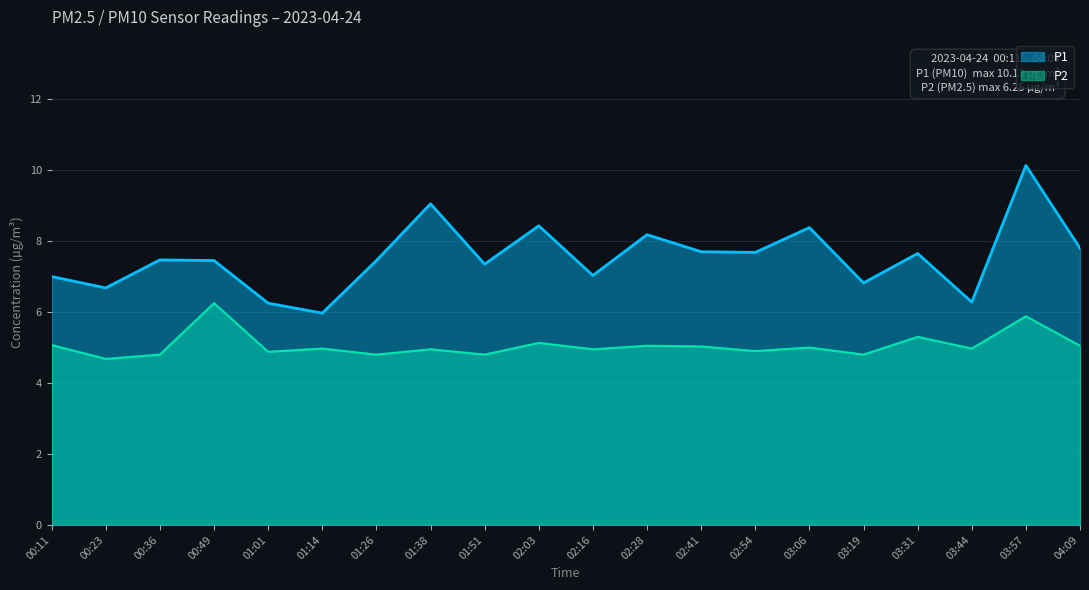

The value of P2 at 03:31 is 5.3. True or false?

True